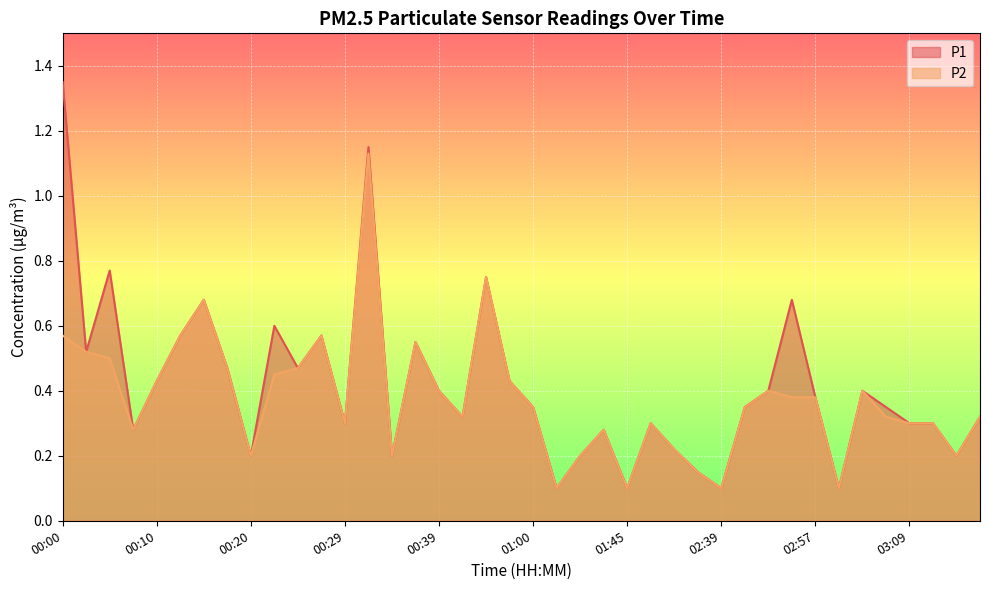

Where is P2 nearest to the value 0?

01:22